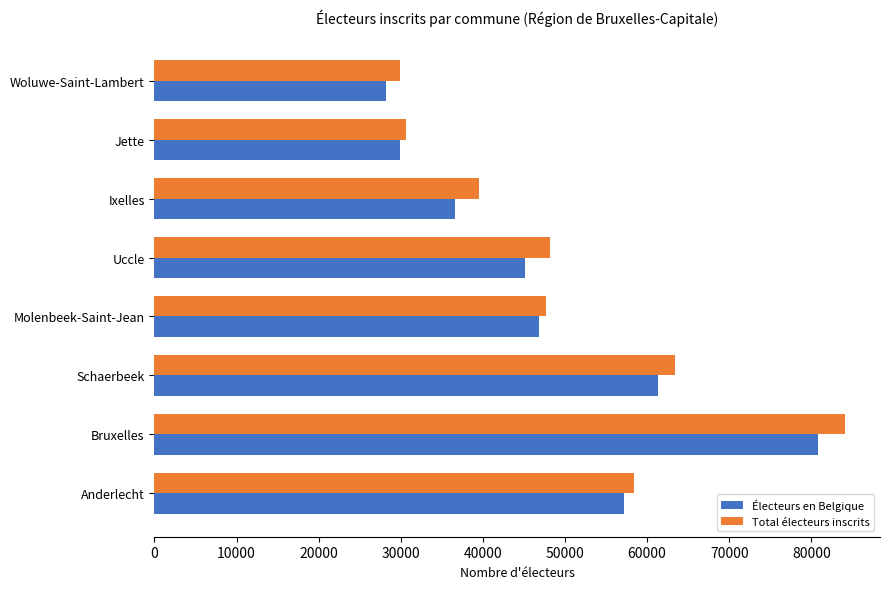

Is it true that Électeurs en Belgique equals 82559 at Anderlecht?

False